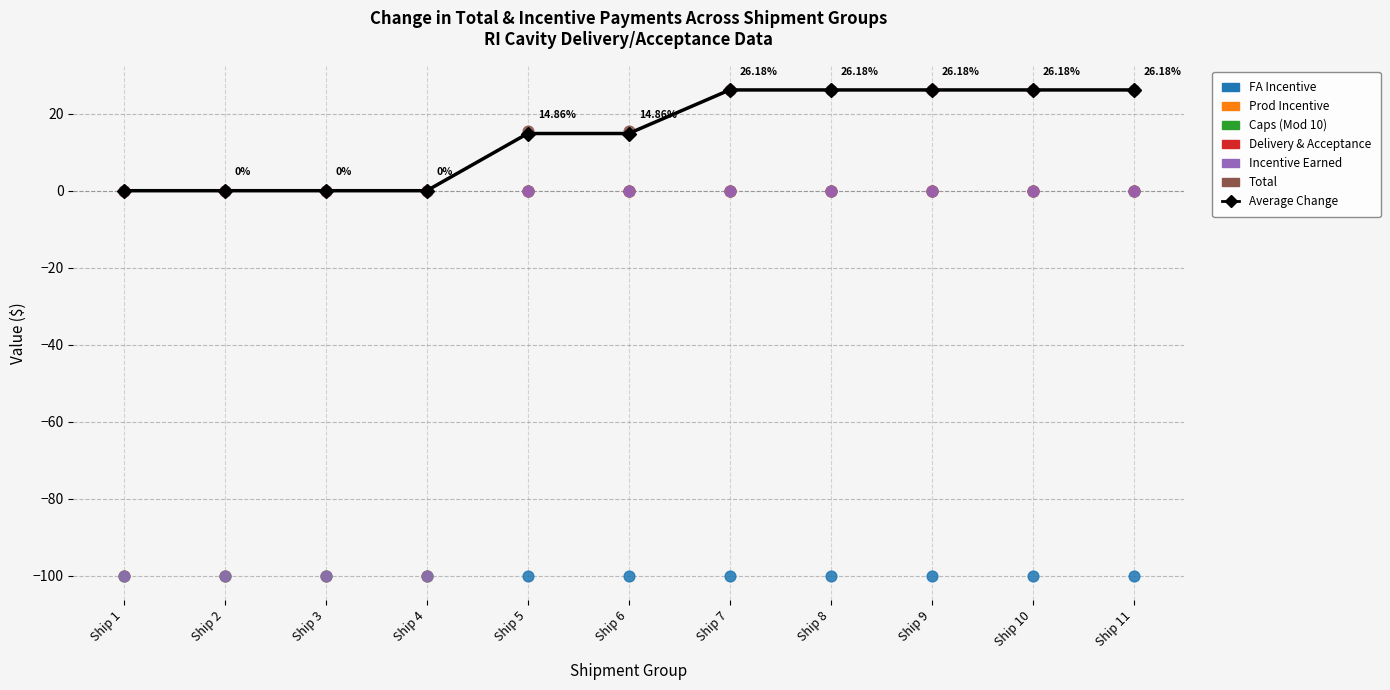

Is the value of Incentive Earned at Ship 5 greater than the value of FA Incentive at Ship 6?

Yes